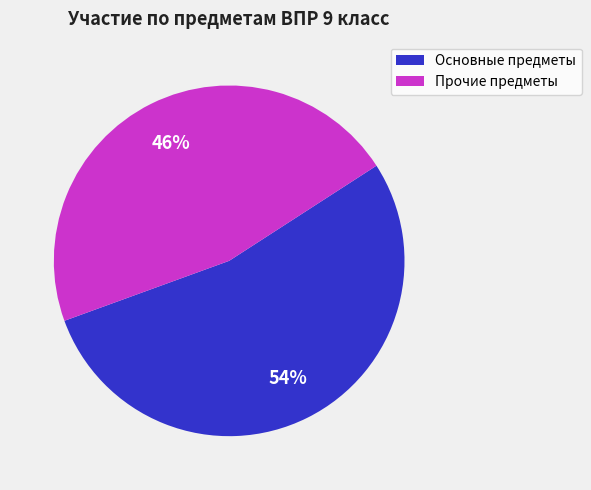

How many slices are in this pie chart?

2